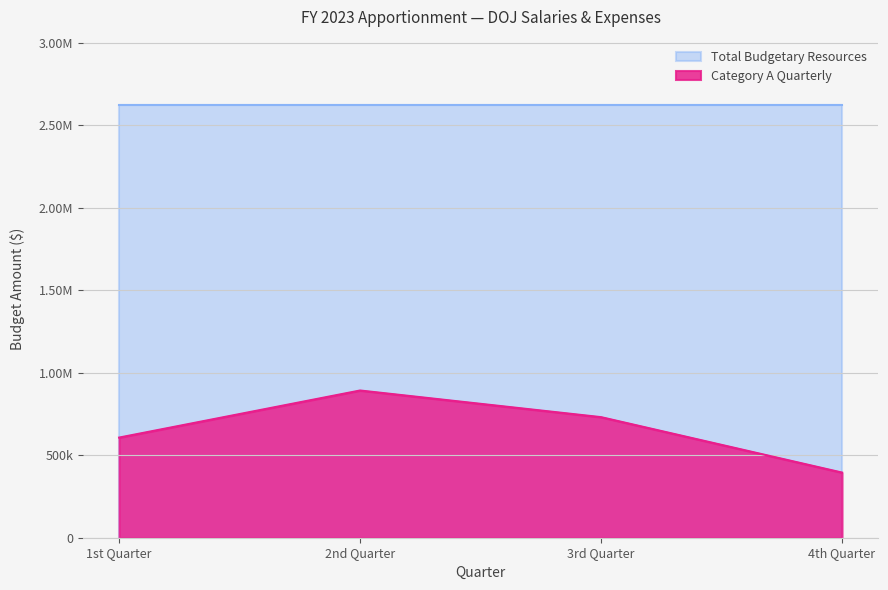

What are all the series names shown in the legend?

Total Budgetary Resources, Category A Quarterly